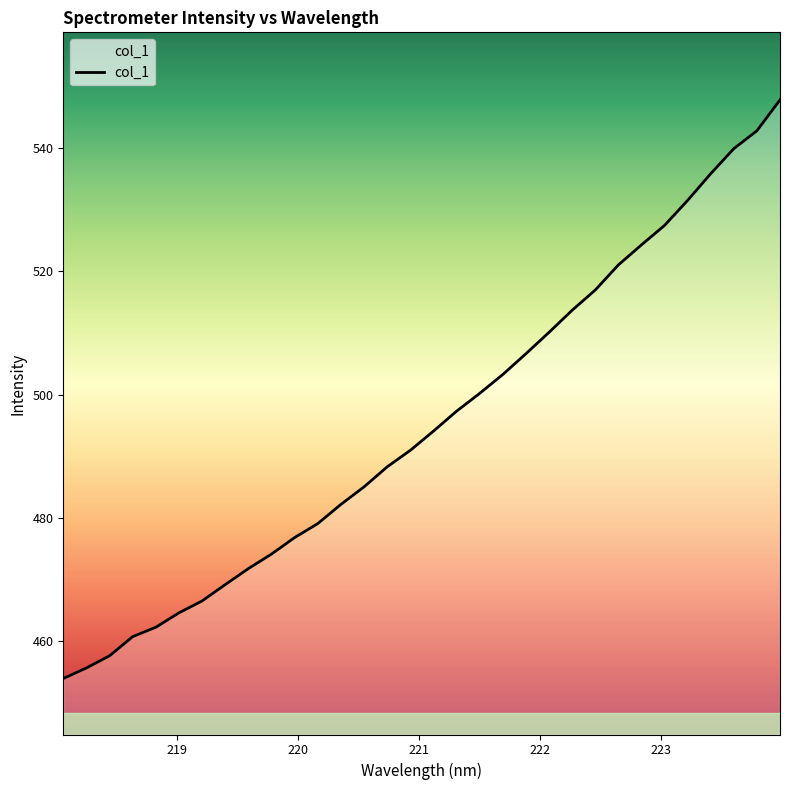

What is the difference between the maximum and minimum values?

93.9